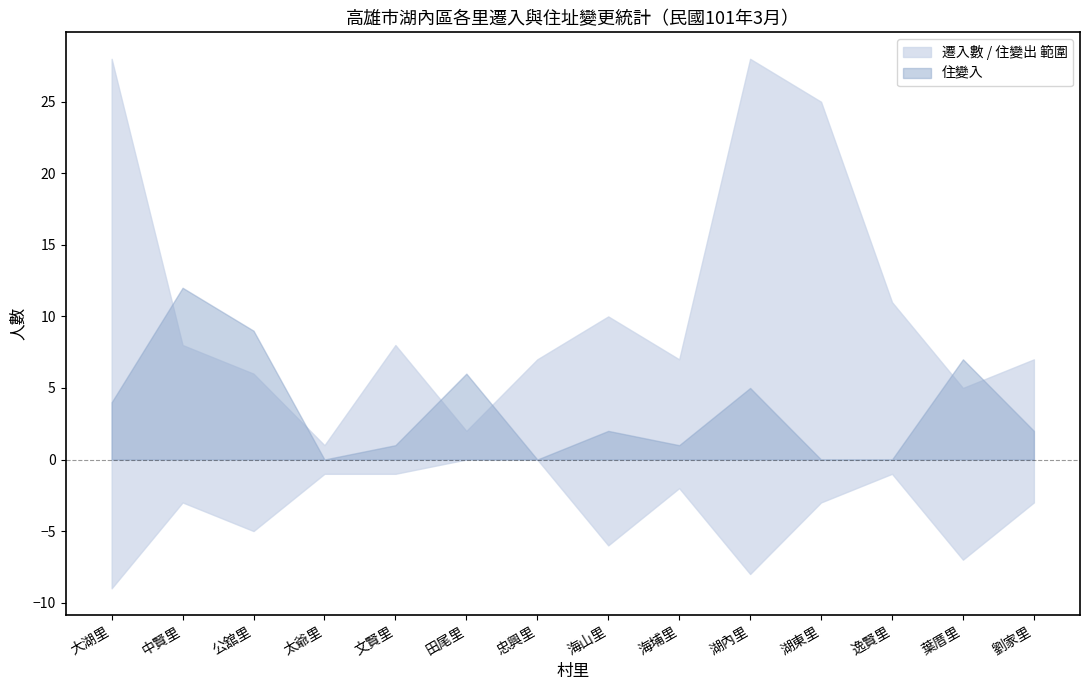

What is the difference between the maximum and minimum values in the 住變入 series?

12